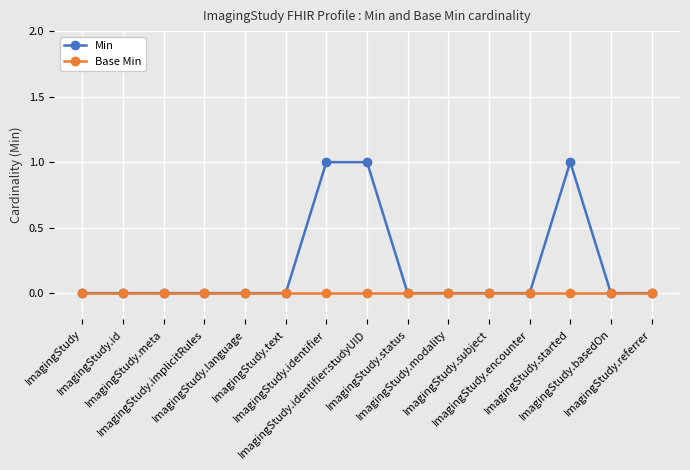

Count the number of categories in the chart.

15